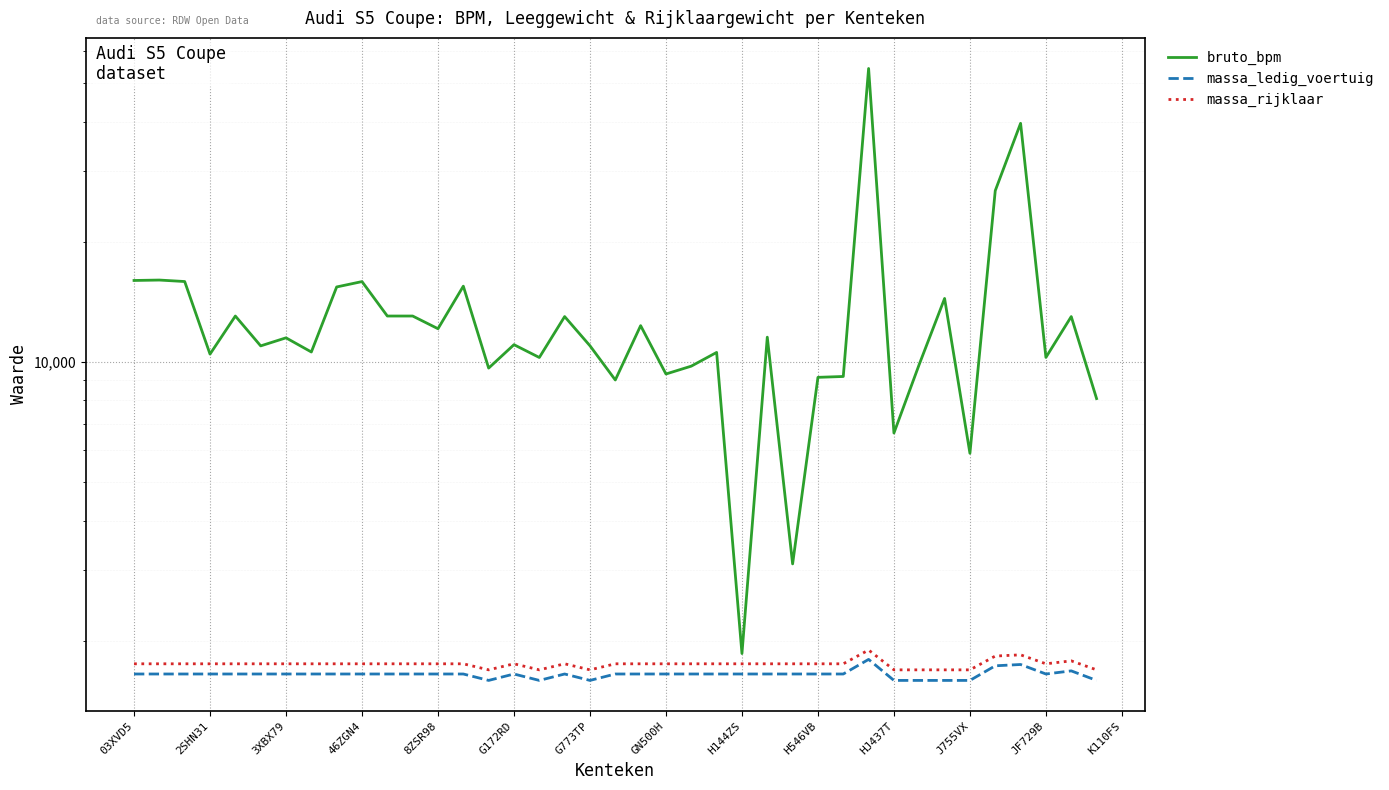

What is the lowest value of the massa_rijklaar series?

1690